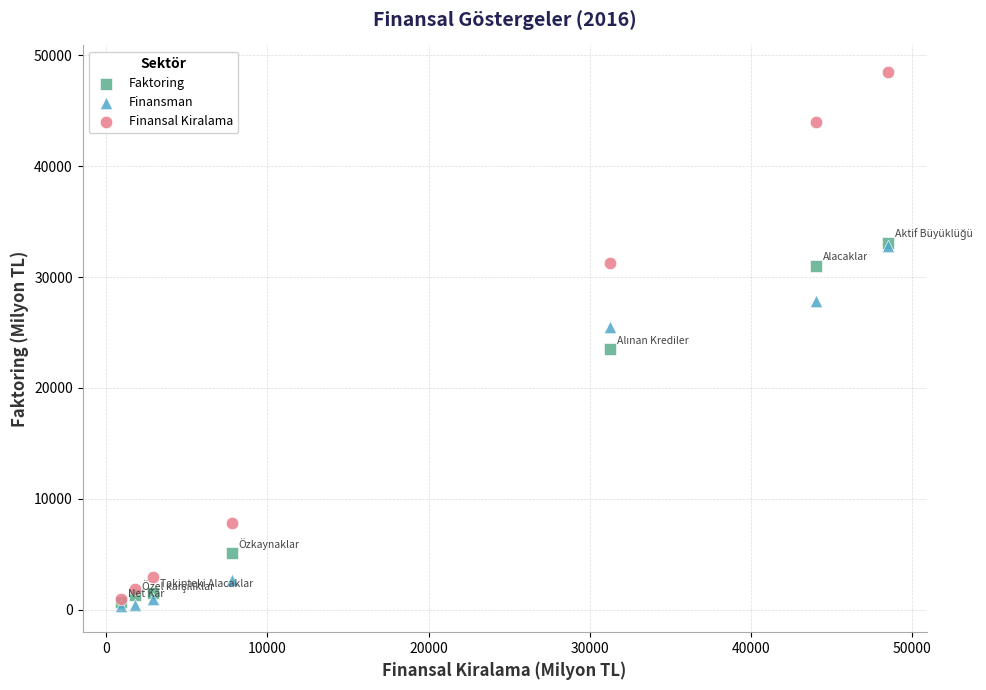

In the Faktoring series, what Y value is closest to 16877?

23502.3